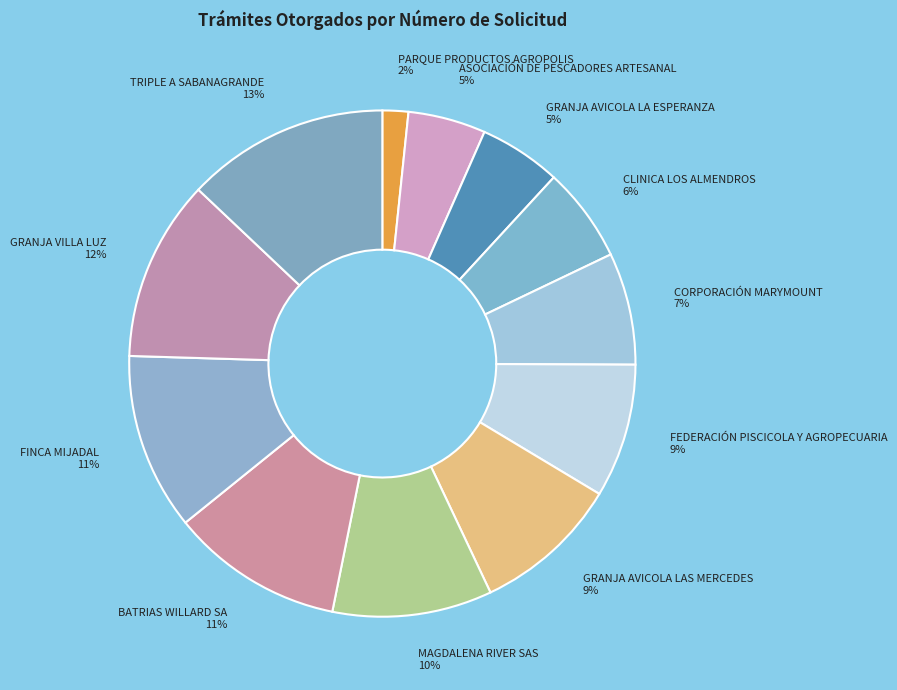

Count the number of slices in the pie.

12